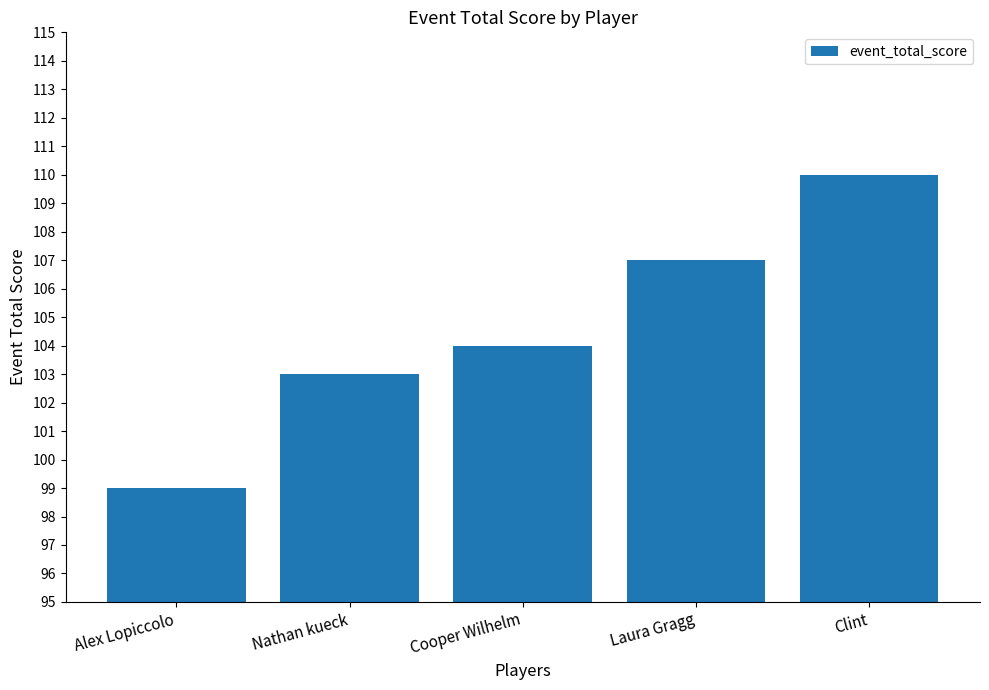

Rank the categories by value from highest to lowest.

Clint, Laura Gragg, Cooper Wilhelm, Nathan kueck, Alex Lopiccolo